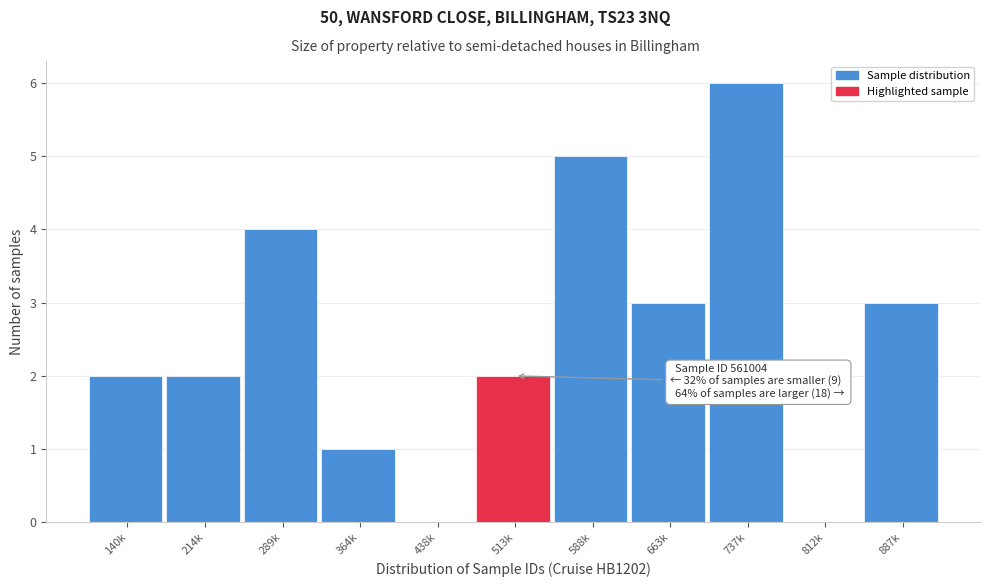

Reading right to left, transcribe all the data shown in this chart.

887k=3	812k=0	737k=6	663k=3	588k=5	513k=2	438k=0	364k=1	289k=4	214k=2	140k=2